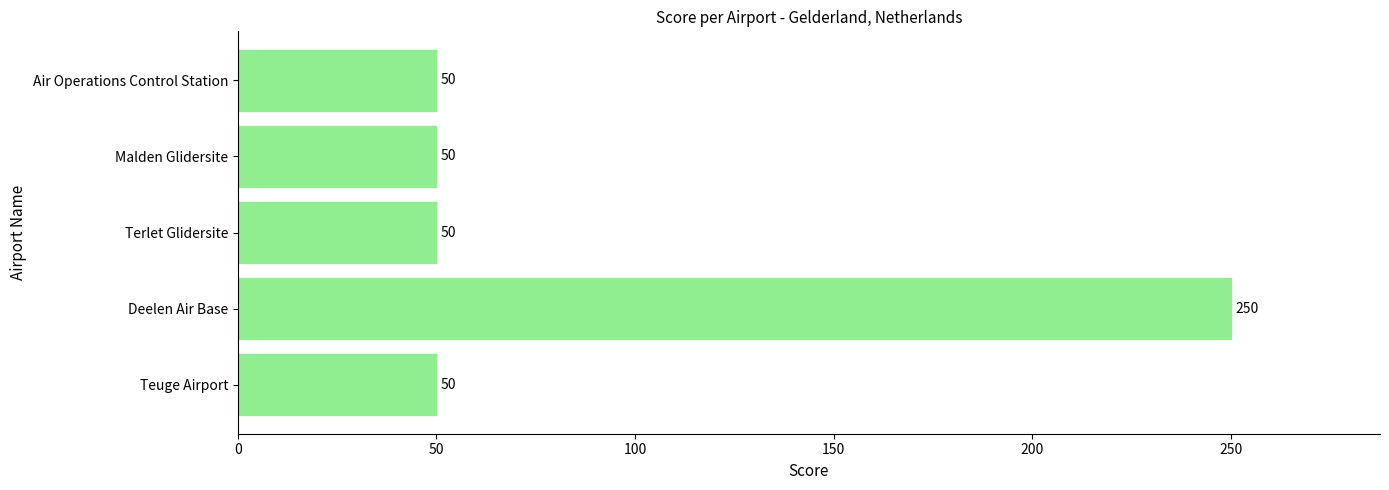

How many data points are above 50?

1